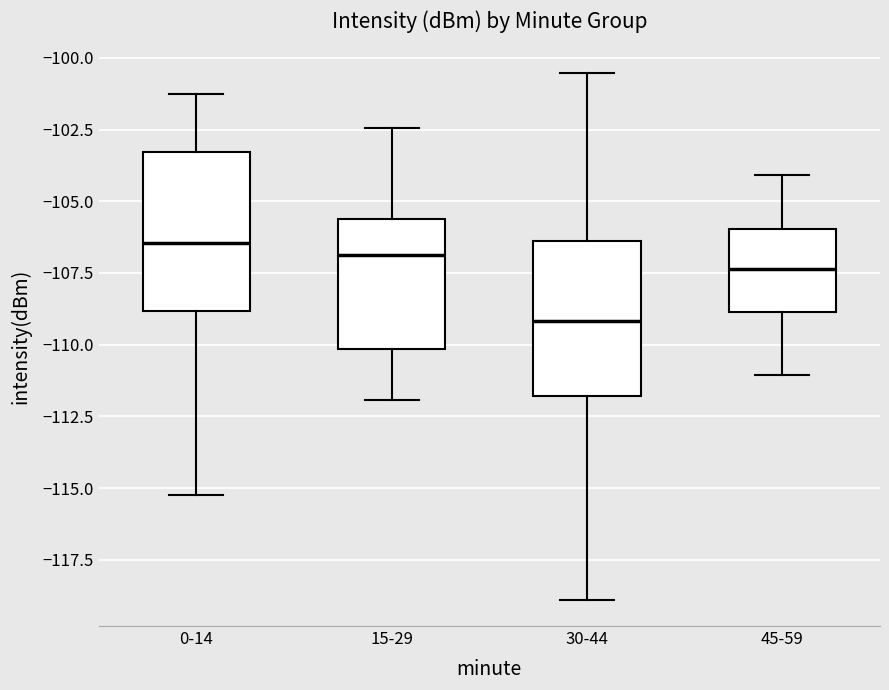

Reading left to right, read every box against the y-axis: the position of its median line, the range the box covers, and the ends of its whiskers. The values are not printed on the chart, so give them approximately, as read against the axis.

0-14: median -106.5, box -109.0 to -103.5, whiskers -115.0 to -101.5
15-29: median -107.0, box -110.0 to -105.5, whiskers -112.0 to -102.5
30-44: median -109.0, box -112.0 to -106.5, whiskers -119.0 to -100.5
45-59: median -107.5, box -109.0 to -106.0, whiskers -111.0 to -104.0